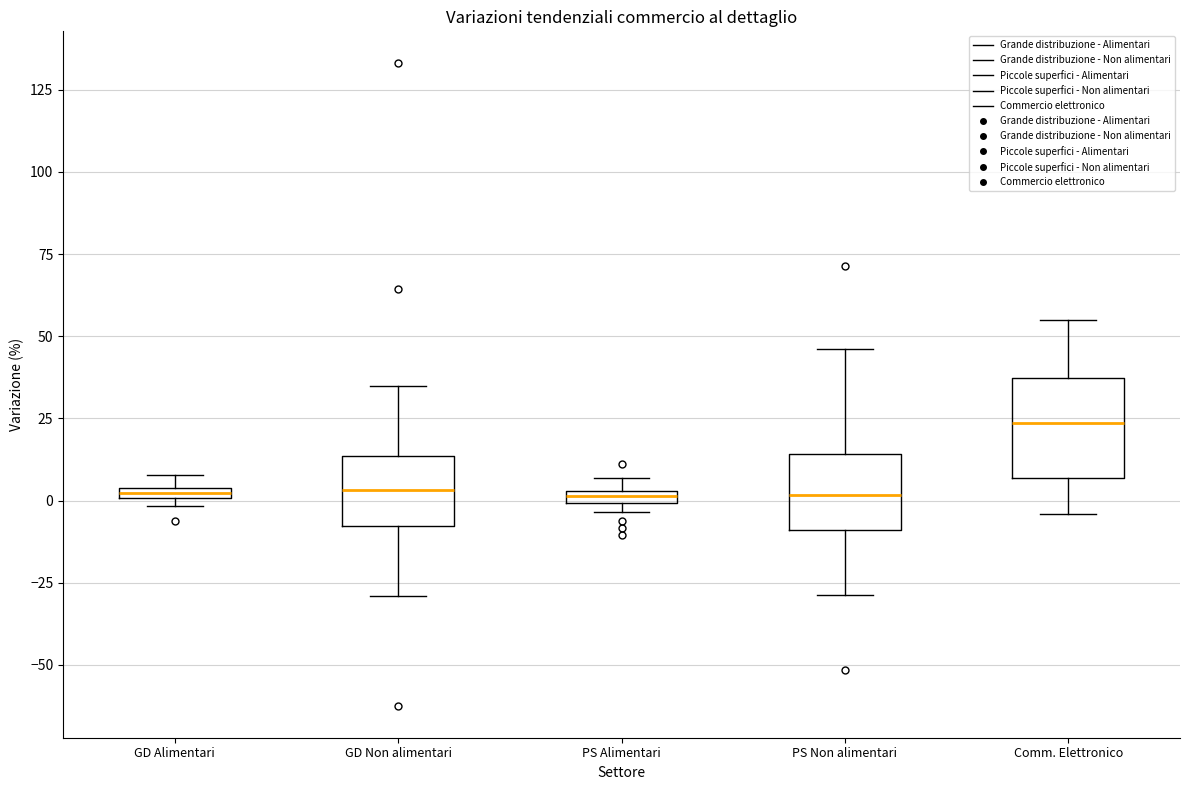

Where does the upper whisker of the box for Comm. Elettronico end on the y-axis? The values are not printed on the chart, so give them approximately, as read against the axis.

55